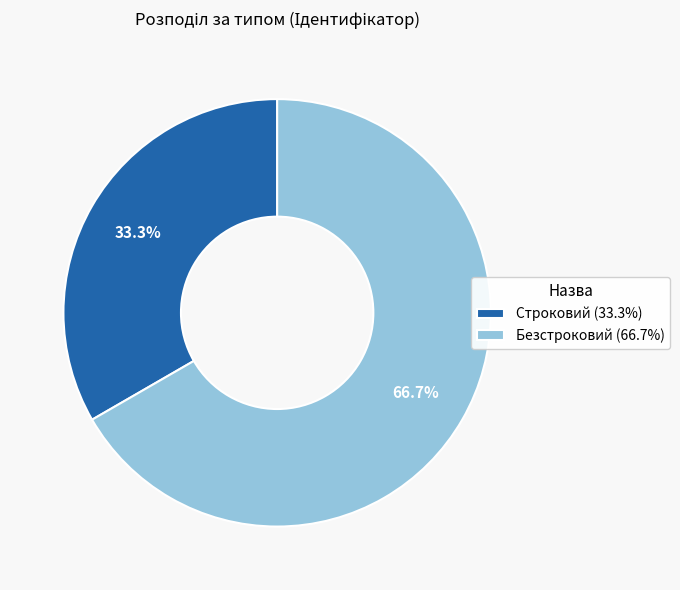

Does Строковий account for over 50% of the chart?

No